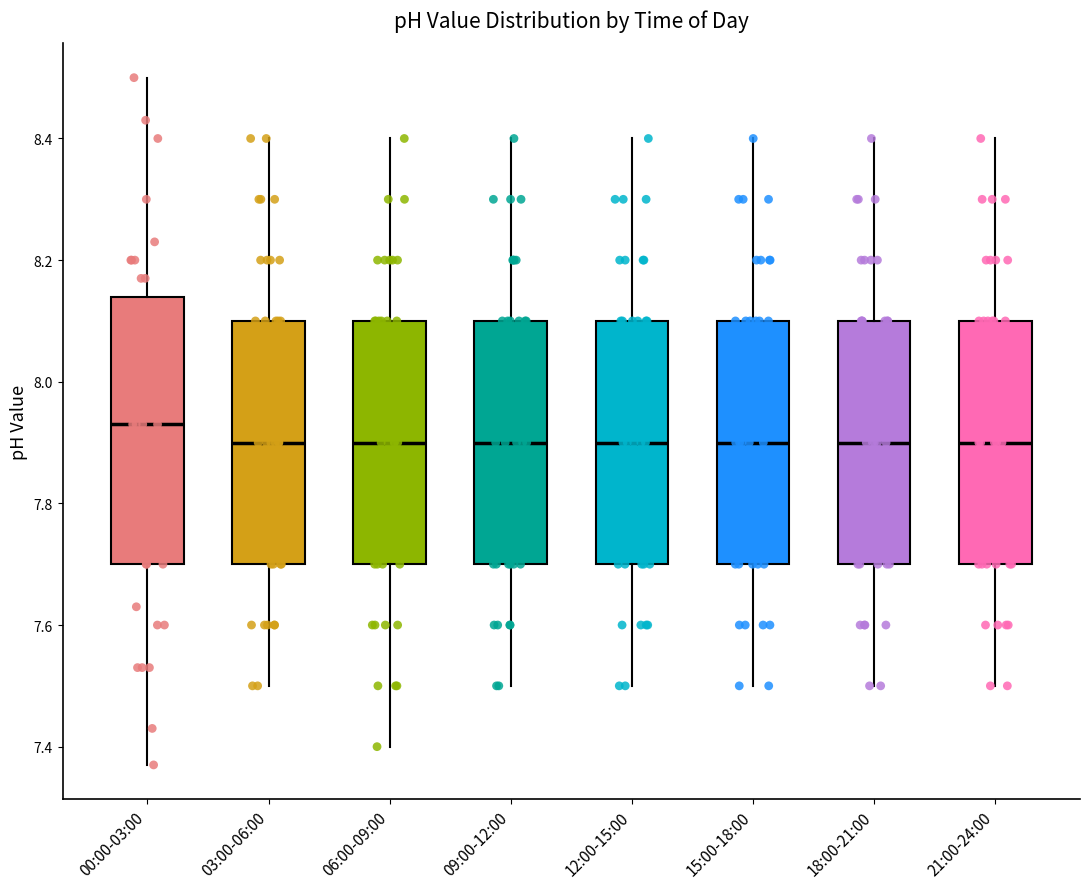

Reading left to right, read every box against the y-axis: the position of its median line, the range the box covers, and the ends of its whiskers. The values are not printed on the chart, so give them approximately, as read against the axis.

00:00-03:00: median 7.94, box 7.70 to 8.14, whiskers 7.38 to 8.50
03:00-06:00: median 7.90, box 7.70 to 8.10, whiskers 7.50 to 8.40
06:00-09:00: median 7.90, box 7.70 to 8.10, whiskers 7.40 to 8.40
09:00-12:00: median 7.90, box 7.70 to 8.10, whiskers 7.50 to 8.40
12:00-15:00: median 7.90, box 7.70 to 8.10, whiskers 7.50 to 8.40
15:00-18:00: median 7.90, box 7.70 to 8.10, whiskers 7.50 to 8.40
18:00-21:00: median 7.90, box 7.70 to 8.10, whiskers 7.50 to 8.40
21:00-24:00: median 7.90, box 7.70 to 8.10, whiskers 7.50 to 8.40